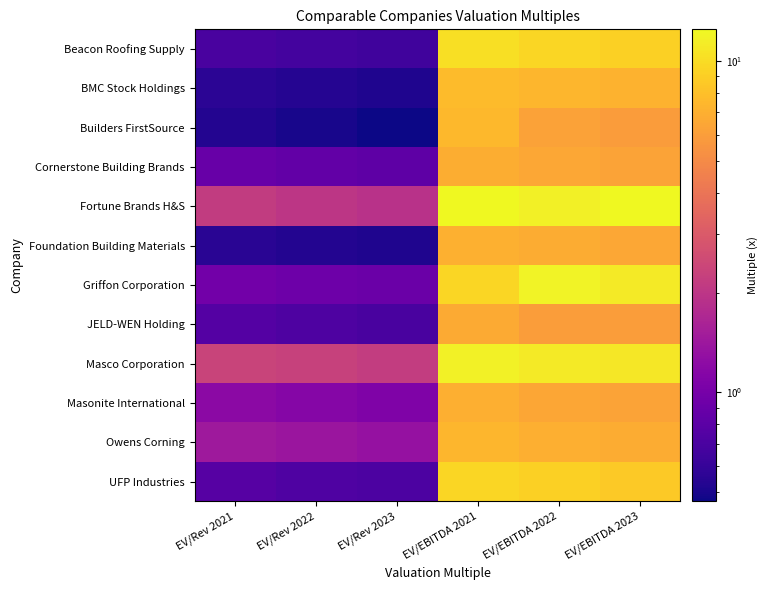

What is the total value across all series at EV/EBITDA 2022?

99.8